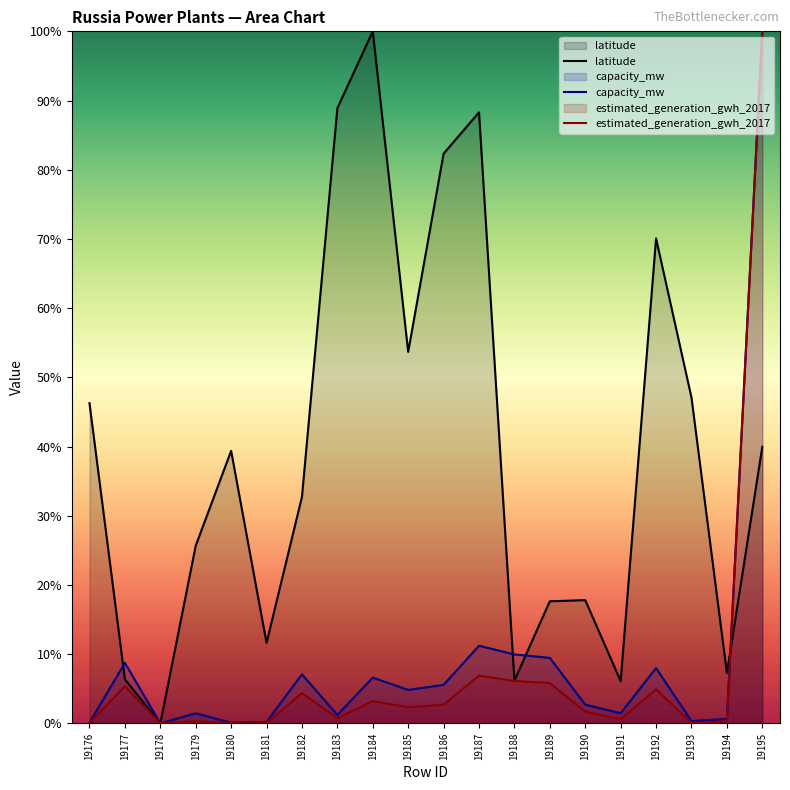

The estimated_generation_gwh_2017 series shows 0.3 at 19183. True or false?

False